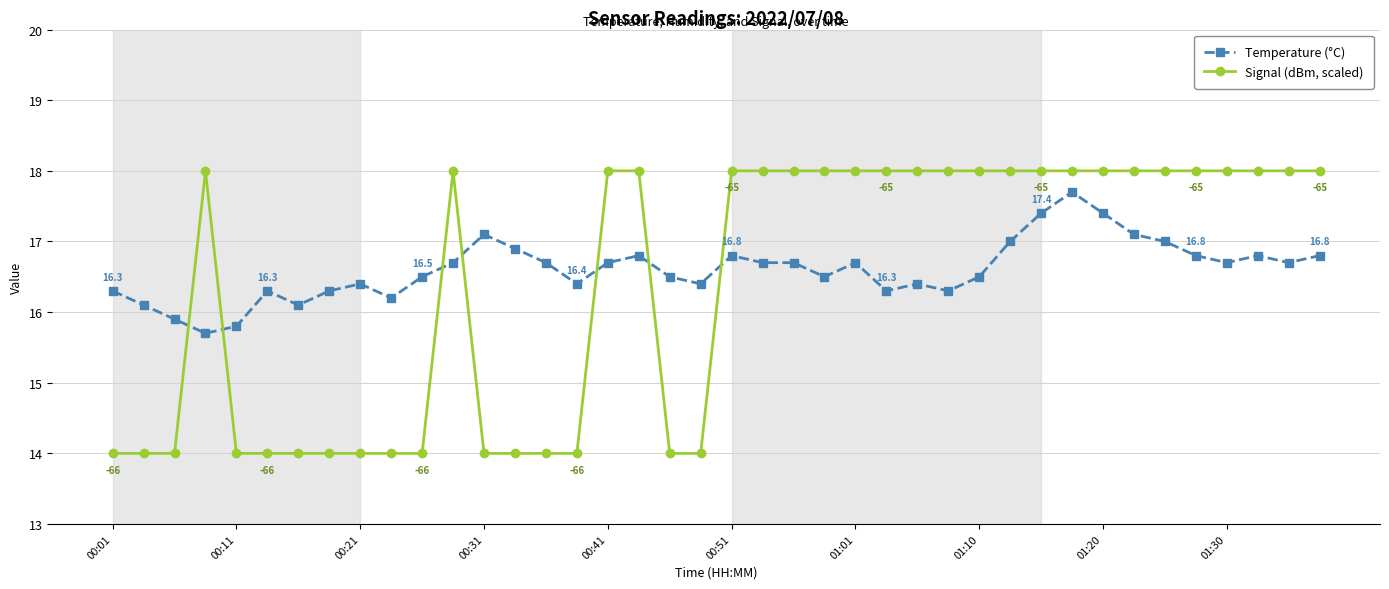

True or false: Temperature (°C) has more than 1 interior local peaks.

True